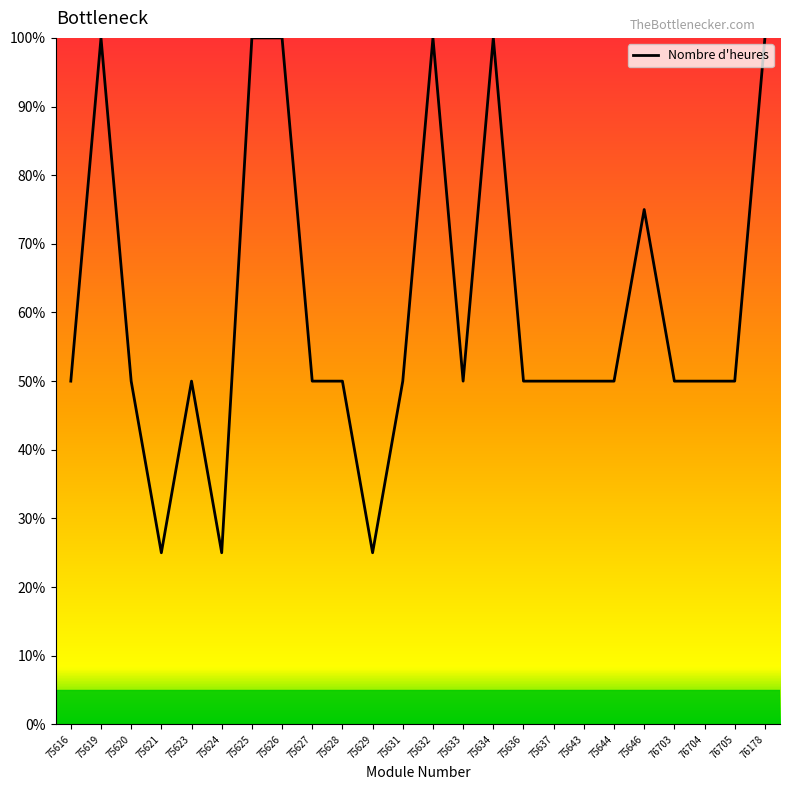

What is the change in value from 75621 to 76178?

+75